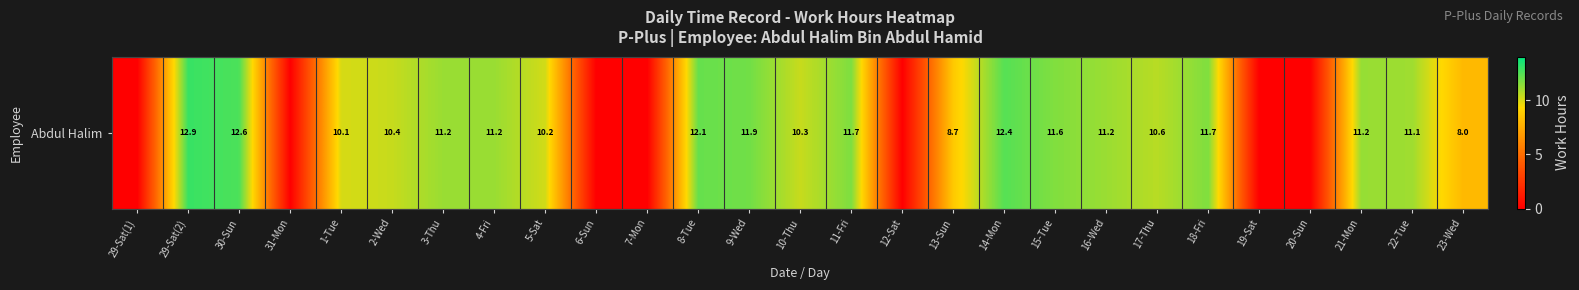

List the labels in order of value, smallest first.

29-Sat(1), 31-Mon, 6-Sun, 7-Mon, 12-Sat, 19-Sat, 20-Sun, 23-Wed, 13-Sun, 1-Tue, 5-Sat, 10-Thu, 2-Wed, 17-Thu, 22-Tue, 16-Wed, 3-Thu, 4-Fri, 21-Mon, 15-Tue, 18-Fri, 11-Fri, 9-Wed, 8-Tue, 14-Mon, 30-Sun, 29-Sat(2)